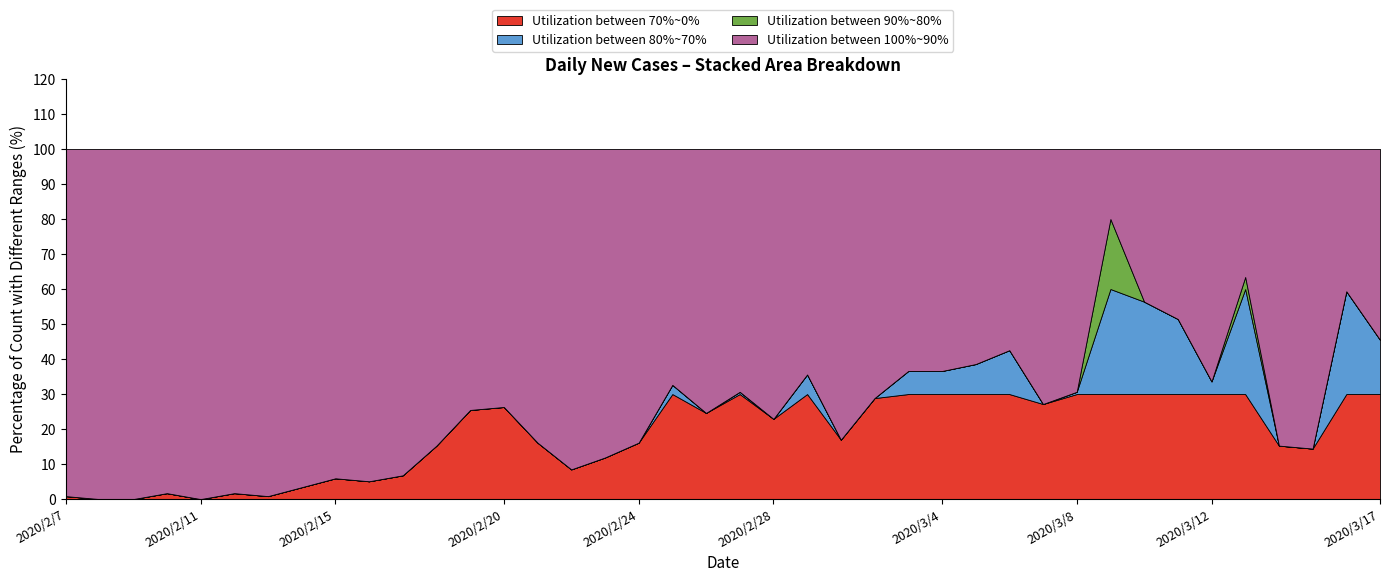

True or false: Daily Count (k) and Cumulative (×100) intersect in this chart.

False